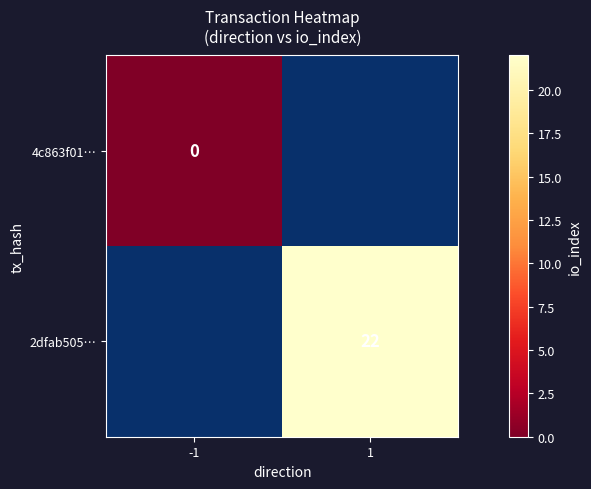

True or false: 2dfab505… has a value of 22 at 1.

True